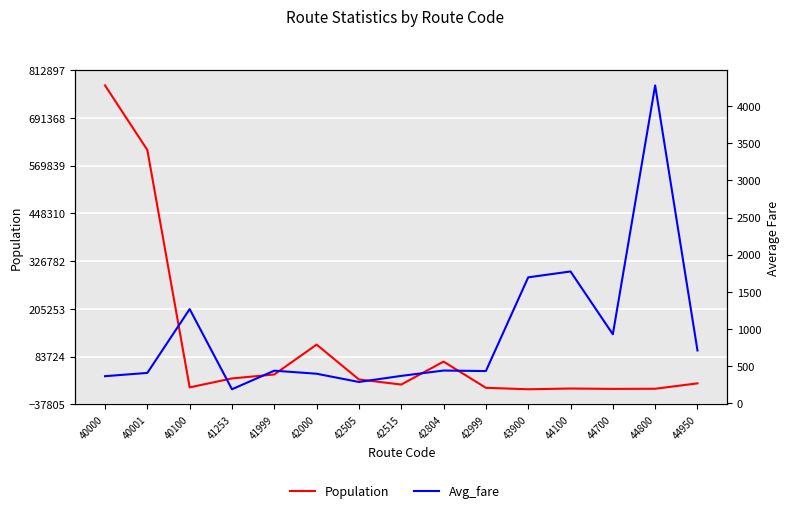

Is this an area chart (filled region under the line)?

No